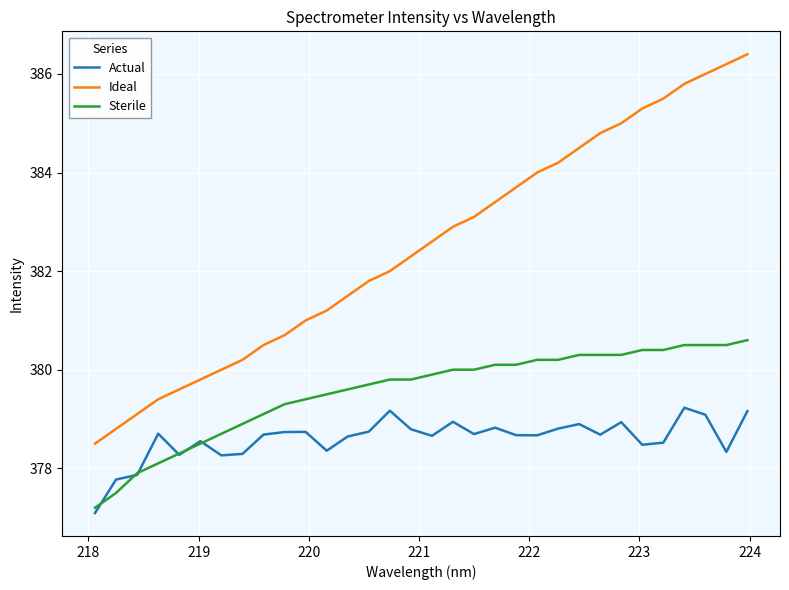

True or false: Actual and Ideal intersect in this chart.

False